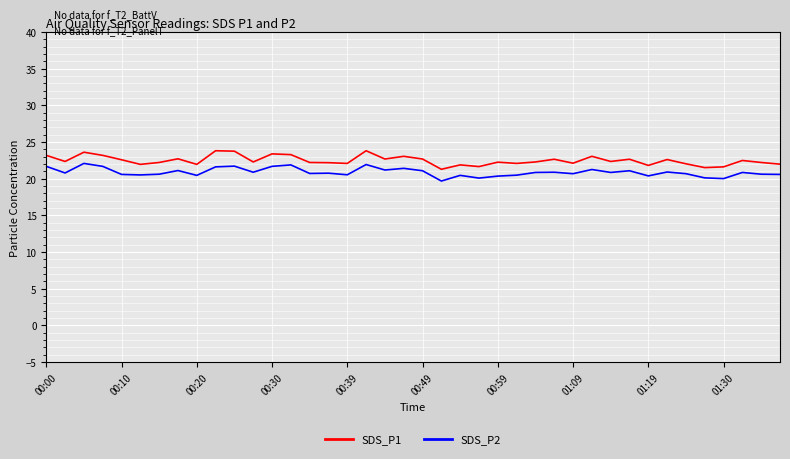

True or false: SDS_P1 and SDS_P2 intersect in this chart.

False